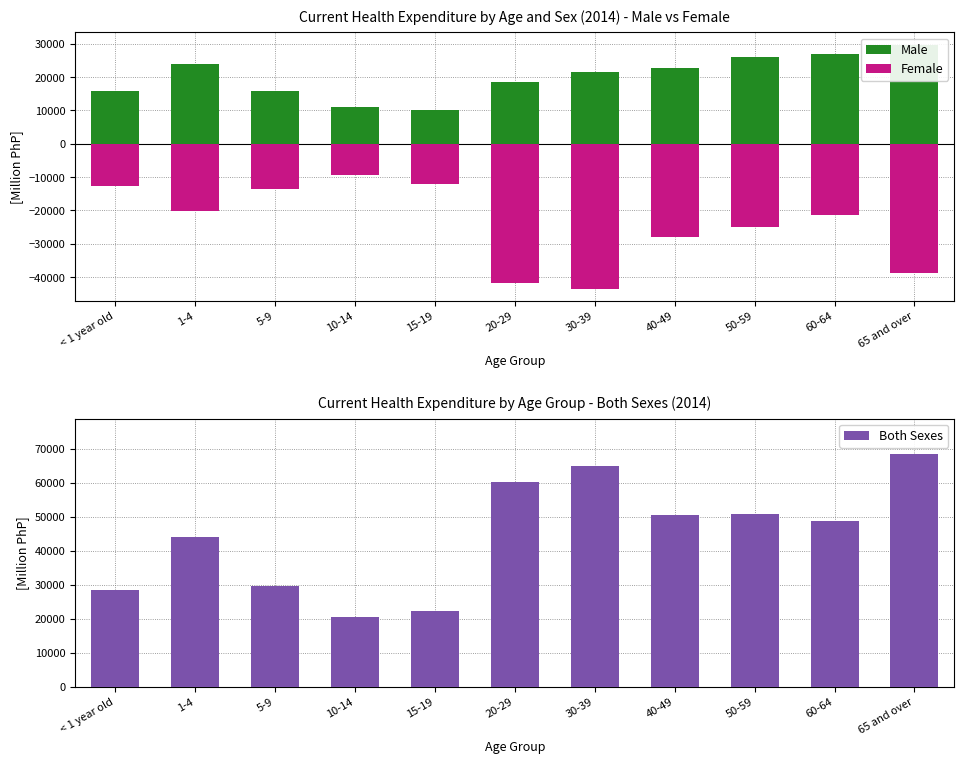

What is the total value across all series at 60-64?

54313.0